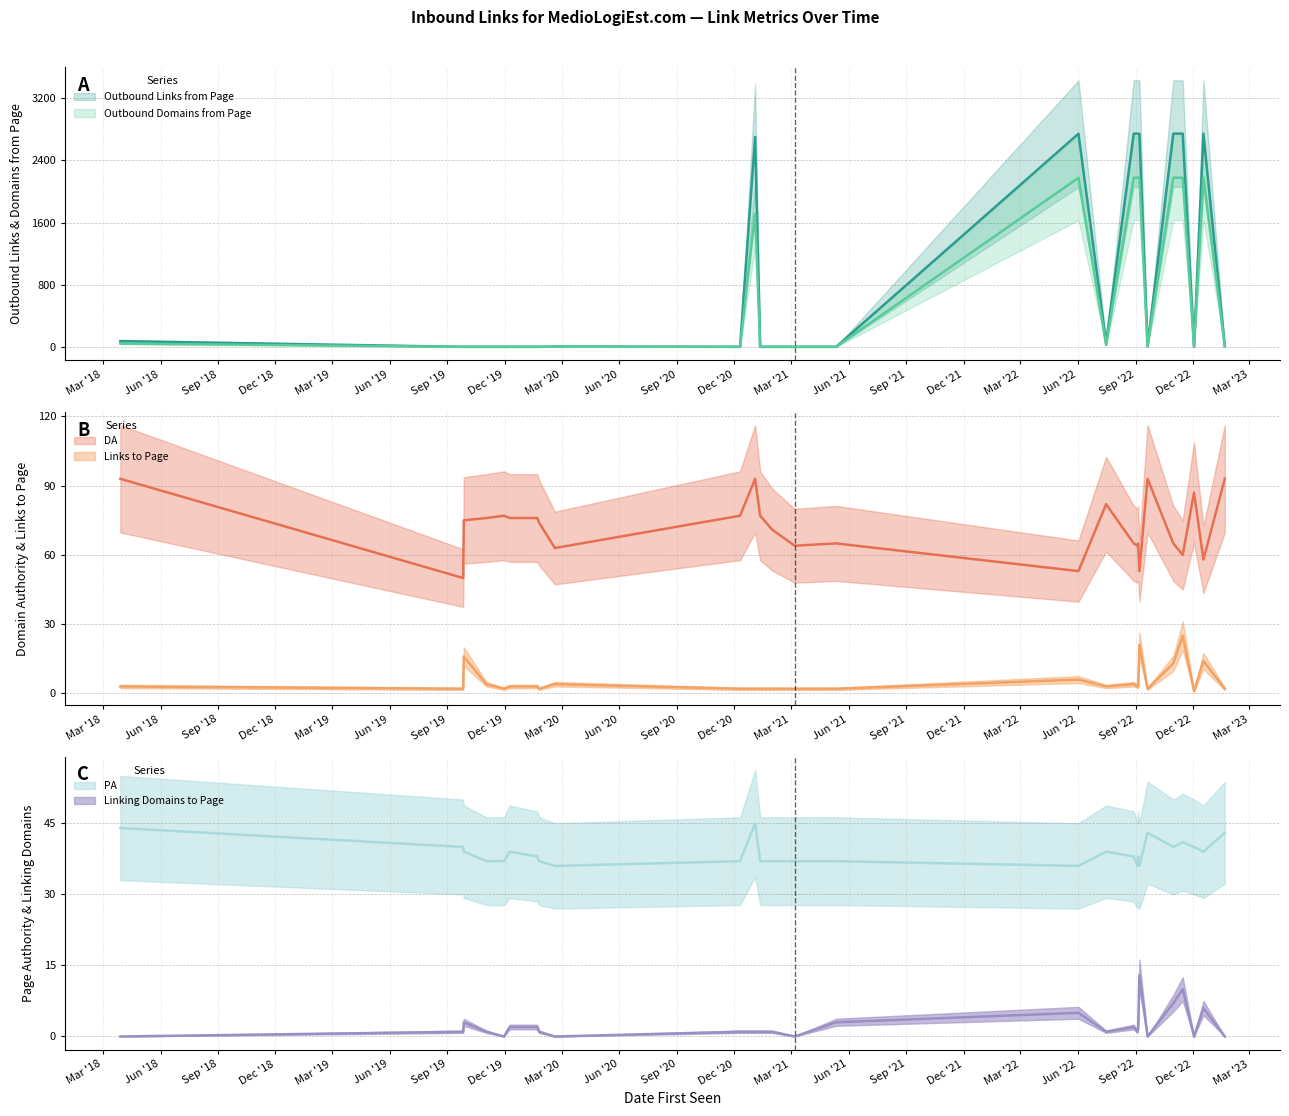

Does the chart have visible grid lines?

Yes